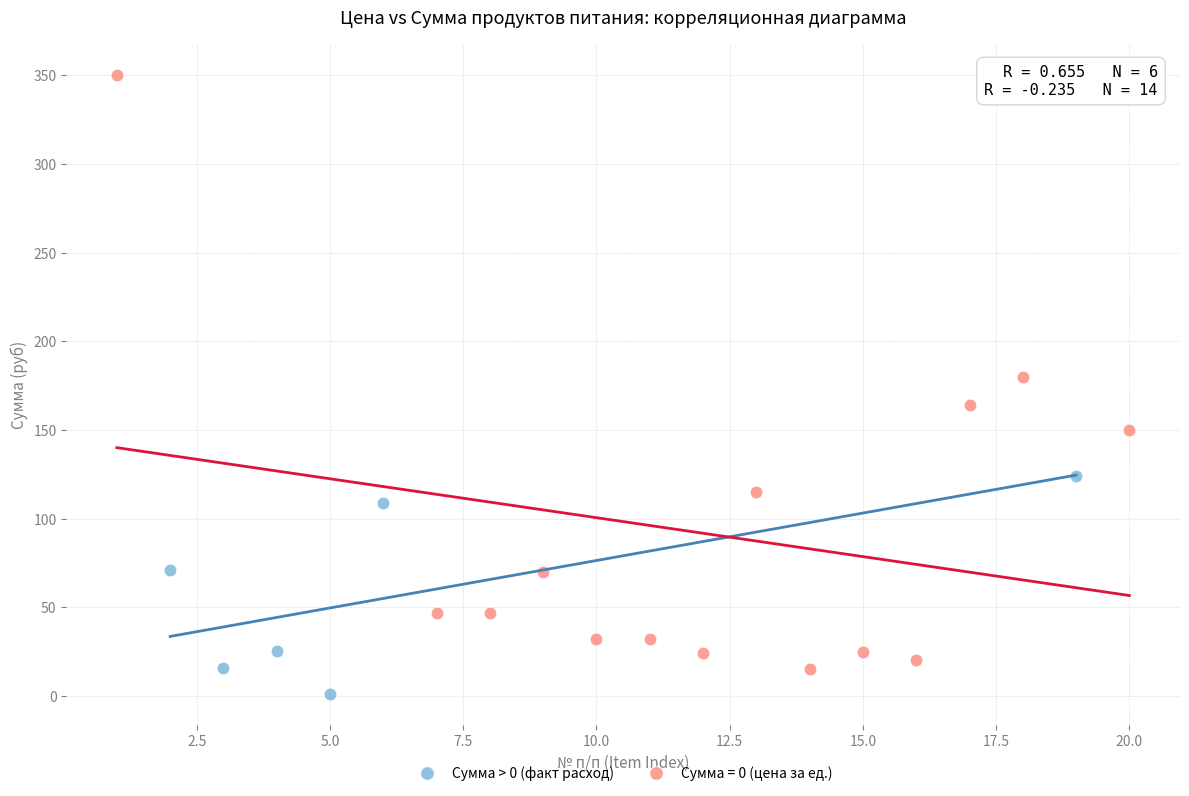

Which series has the widest spread of Y values?

Сумма = 0 (цена за ед.)